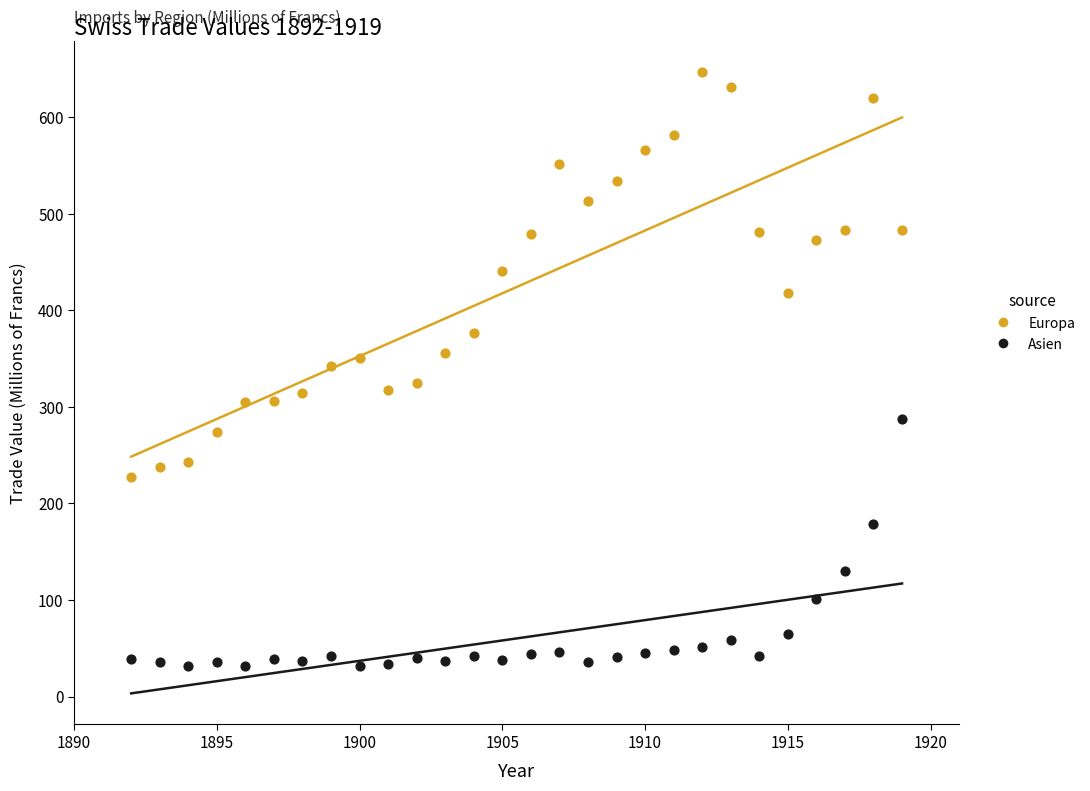

In the Asien series, what Y value is closest to 159?

179.2